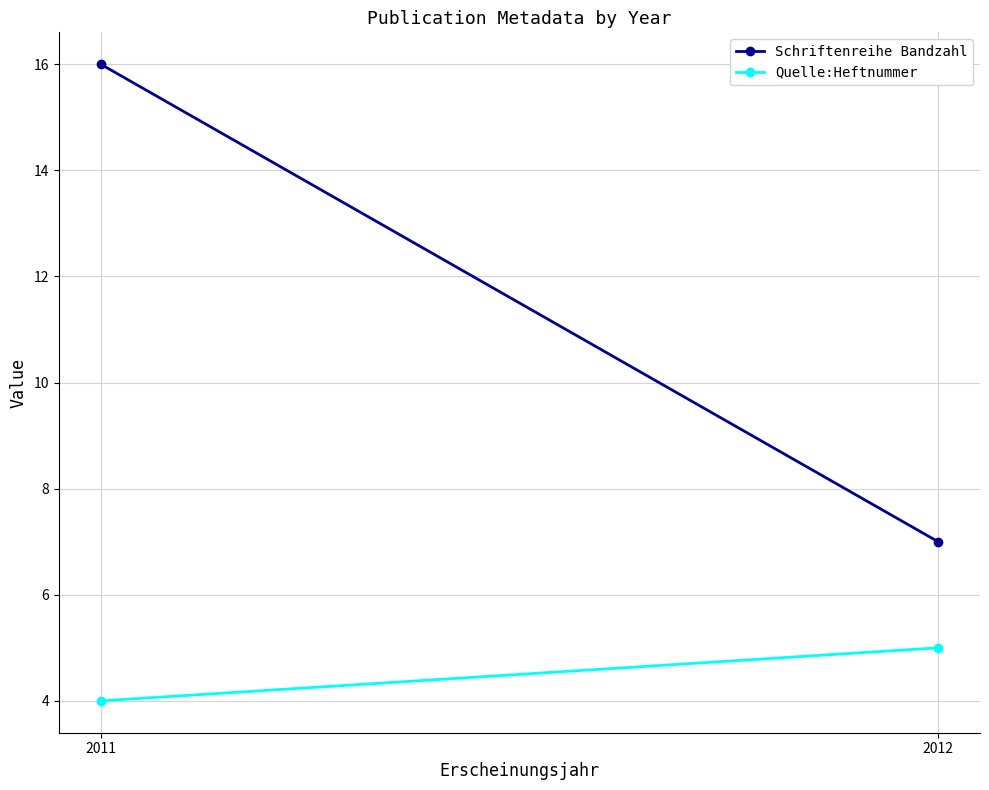

True or false: Schriftenreihe Bandzahl has a value of 11 at 2012.

False